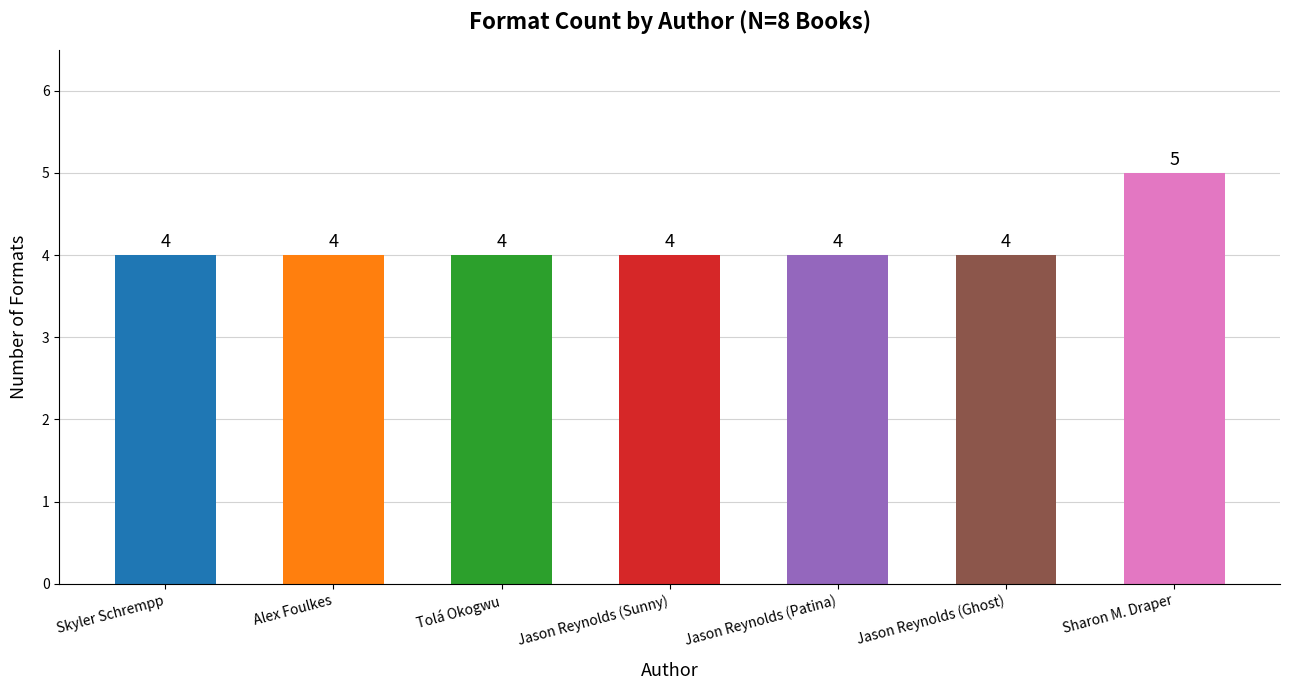

What is the label of the 2nd bar from the right?

Jason Reynolds (Ghost)